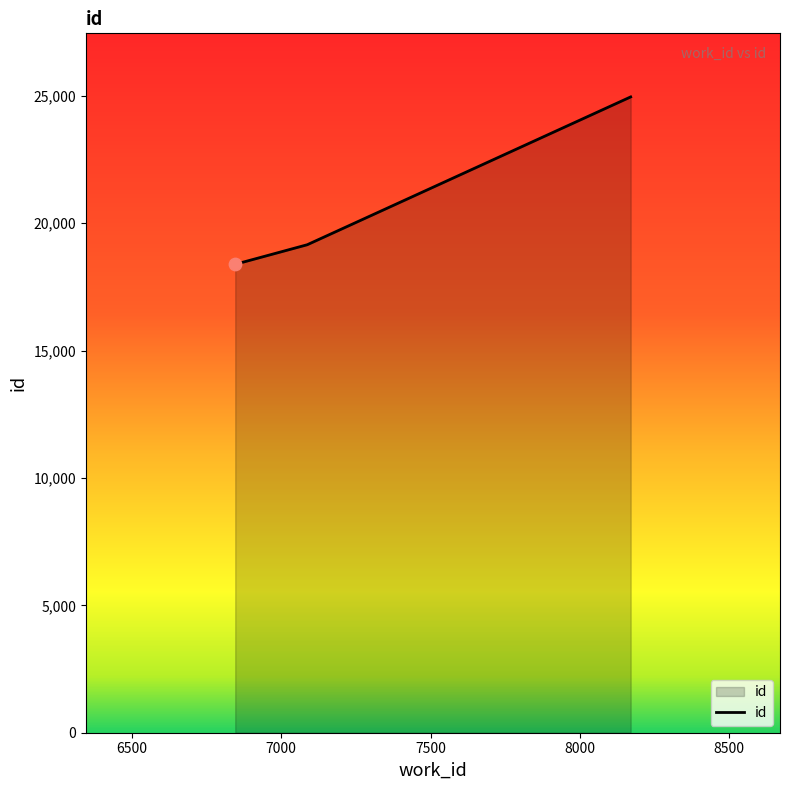

What is the sum of all values?

62491